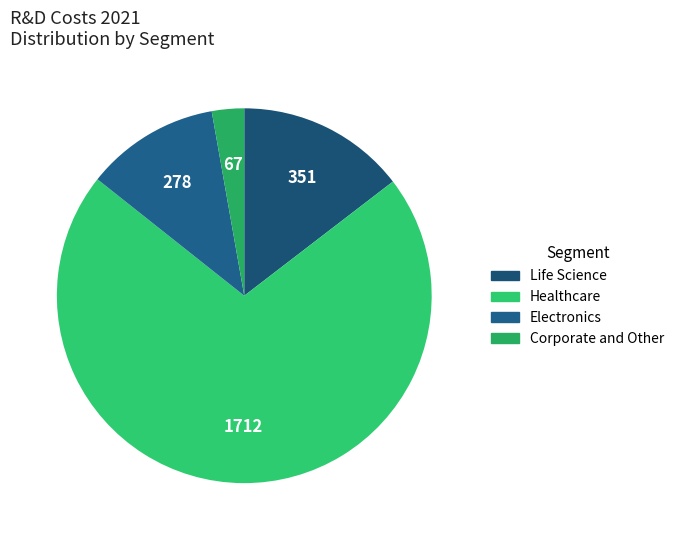

True or false: Electronics accounts for 12% of the total.

True